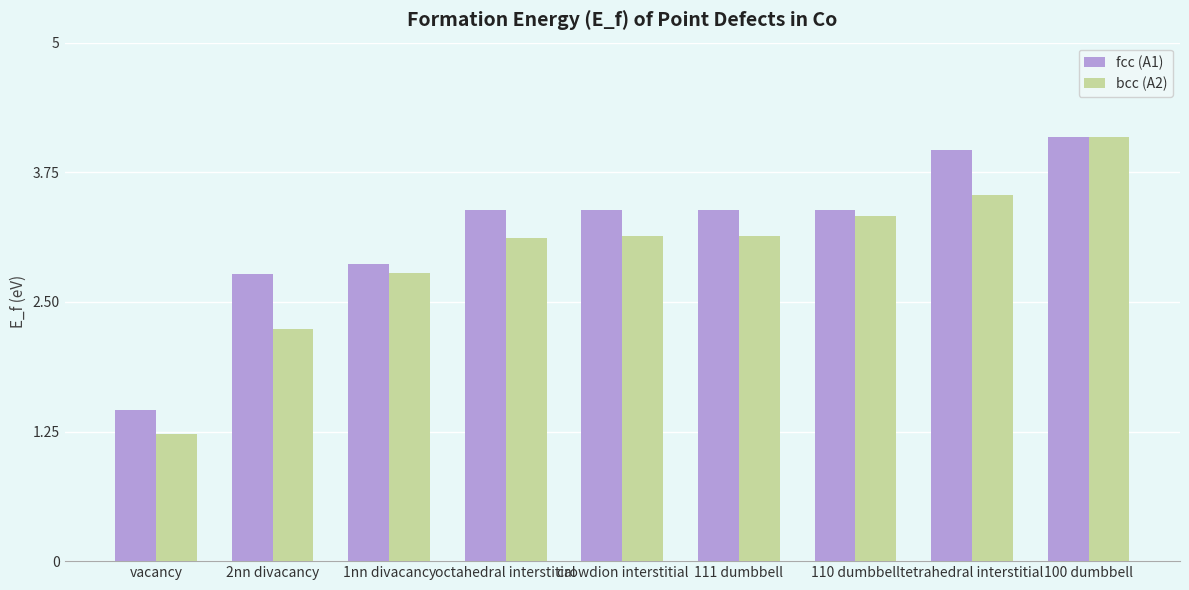

What is the average value of the fcc (A1) series?

3.2